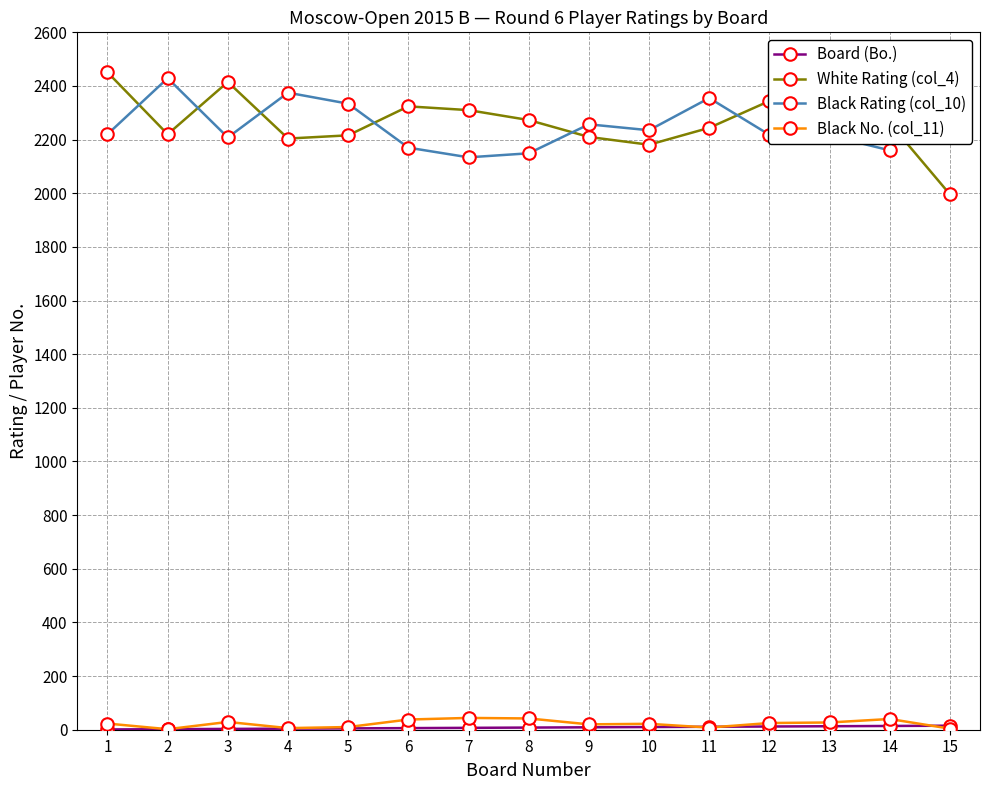

True or false: Black Rating (col_10) has a value of 2215 at 13.

True